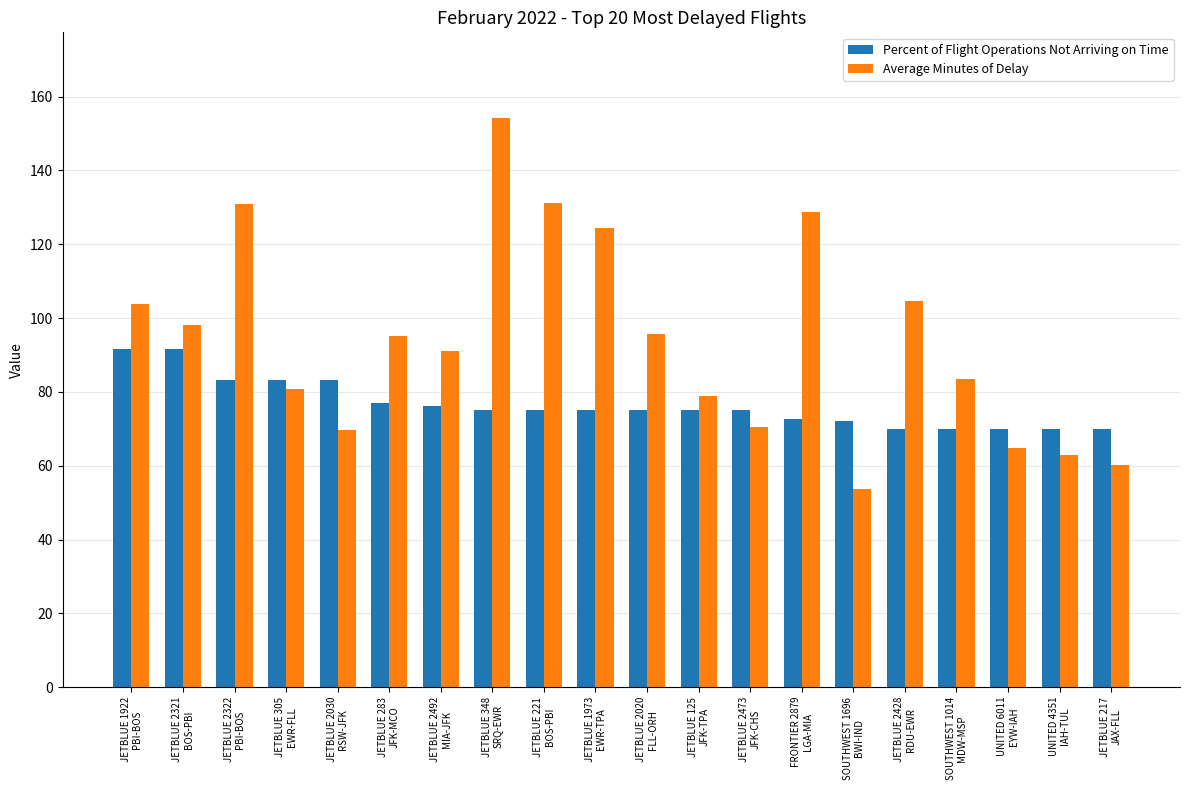

Between JETBLUE 1922
PBI-BOS and UNITED 4351
IAH-TUL, which series saw the biggest shift?

Average Minutes of Delay